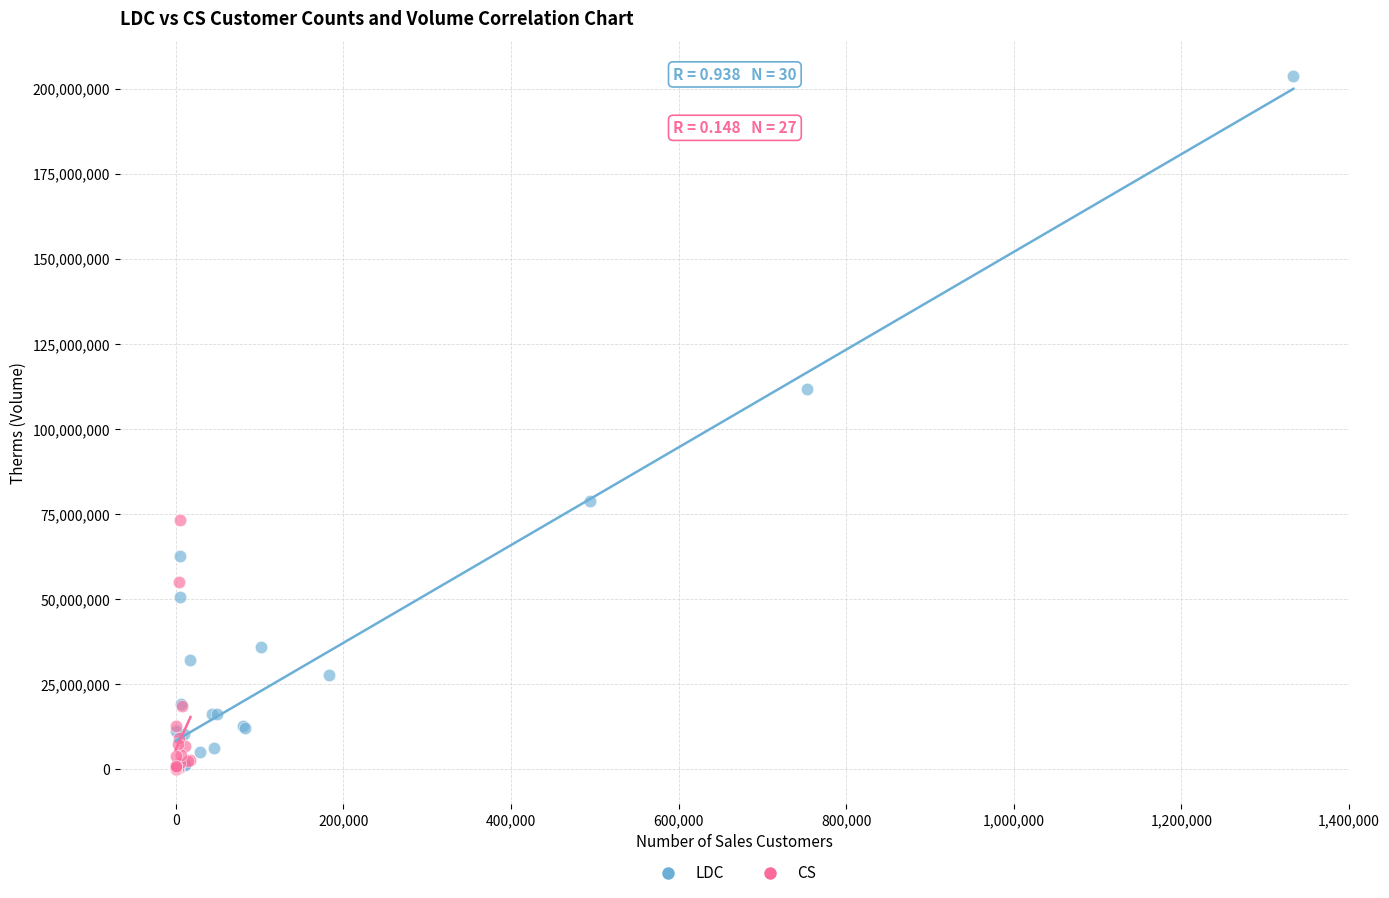

Which series reaches the maximum Y coordinate?

LDC